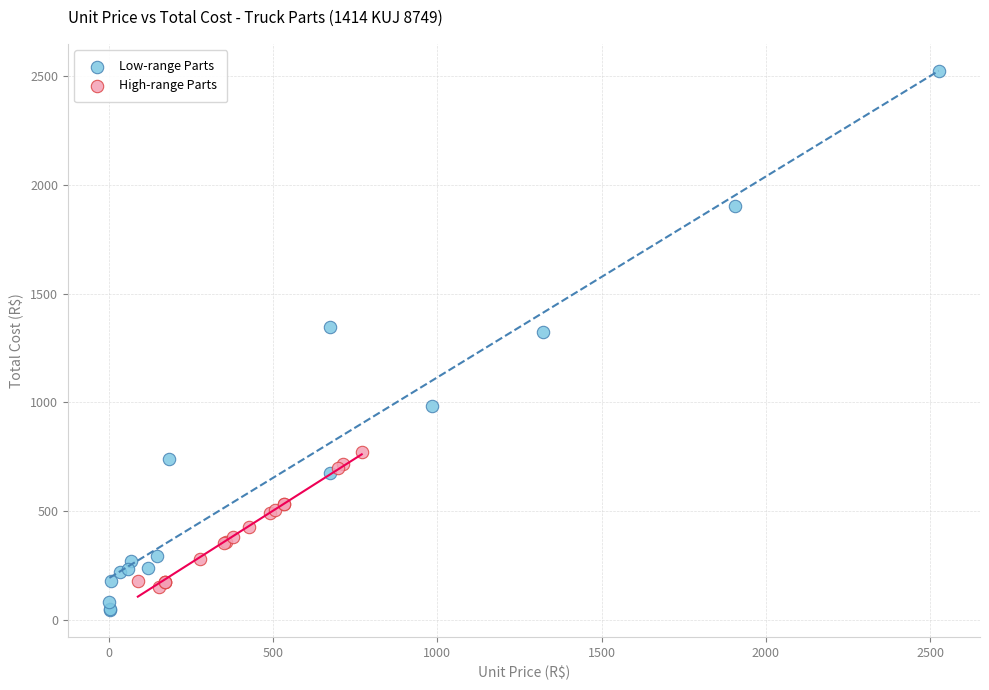

Which series has the largest Y range (max minus min)?

Low-range Parts